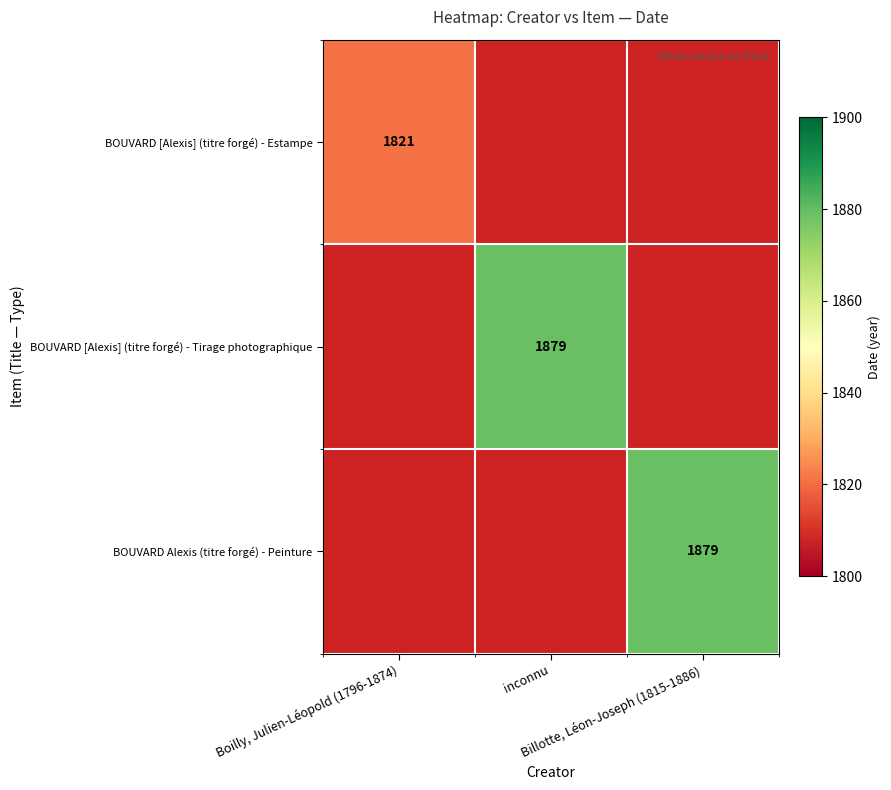

Is it true that BOUVARD Alexis (titre forgé) - Peinture equals 1879.0 at Billotte, Léon-Joseph (1815-1886)?

True